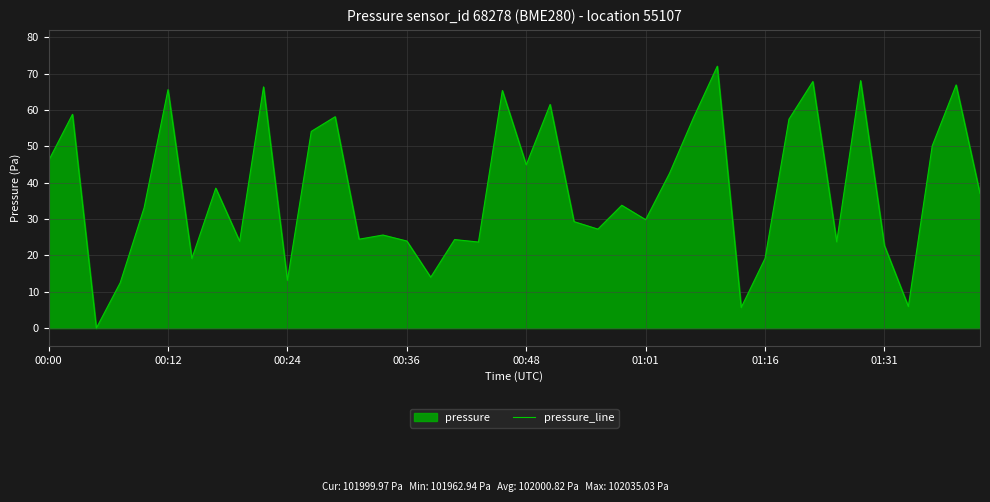

What is the greatest value displayed?

72.1